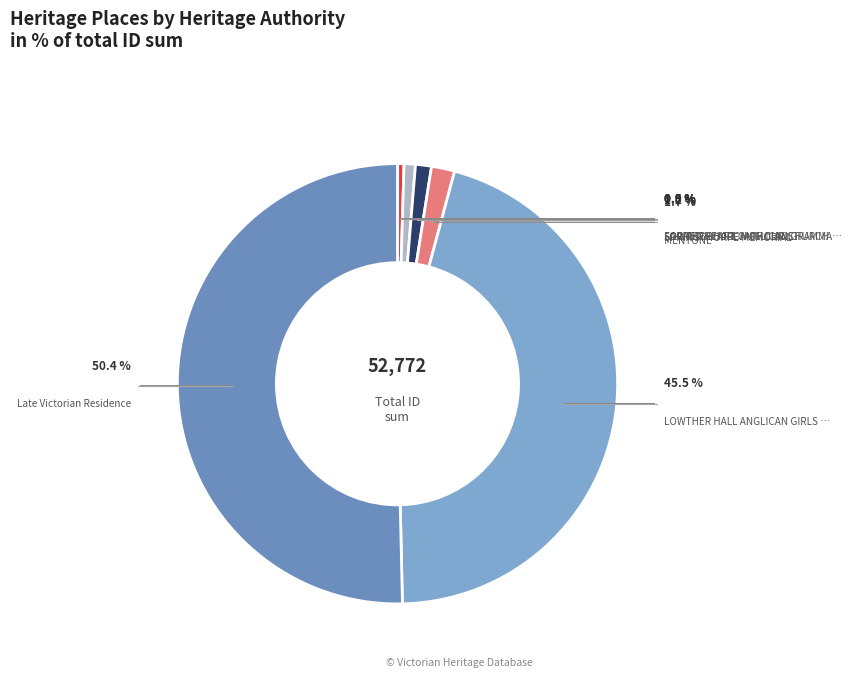

How many slices are in this pie chart?

7